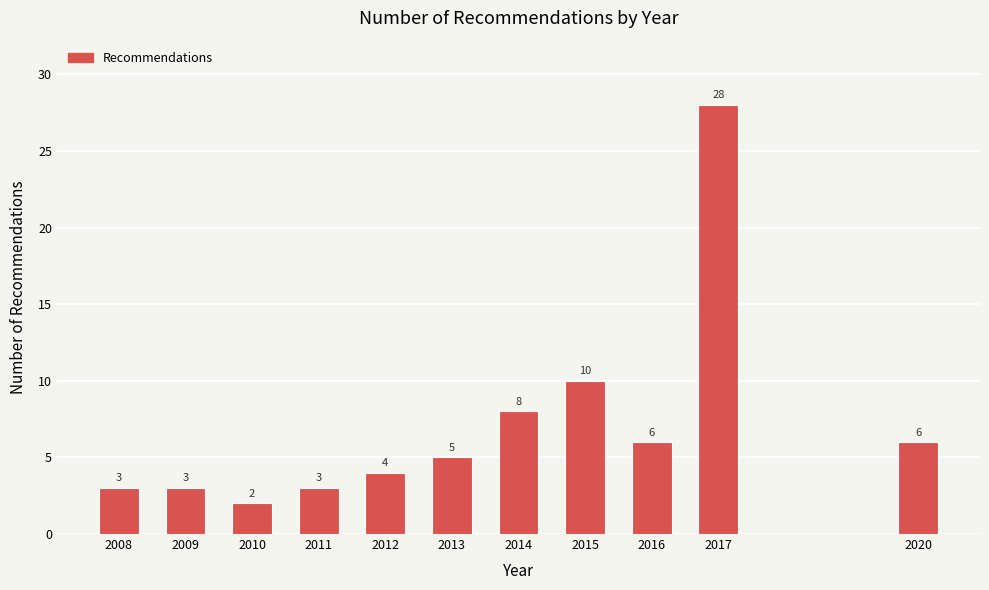

Reading right to left, list all the values displayed in this chart.

6	28	6	10	8	5	4	3	2	3	3